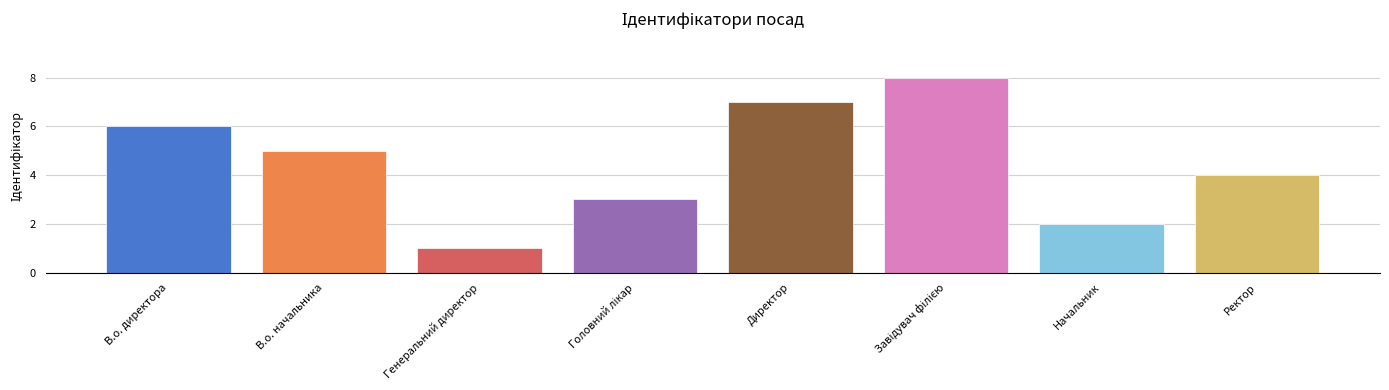

How many categories are shown in the chart?

8